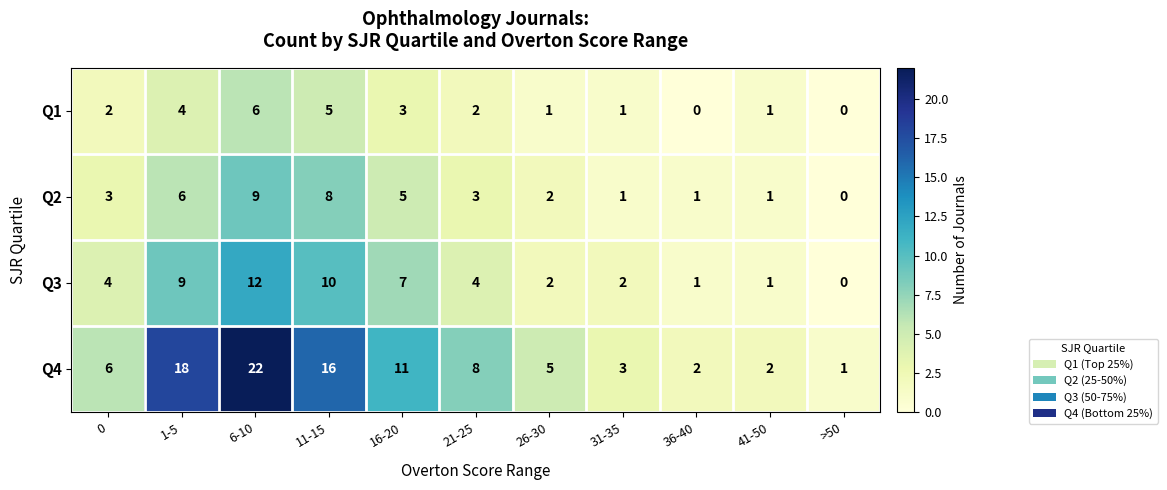

What is the greatest value displayed?

22